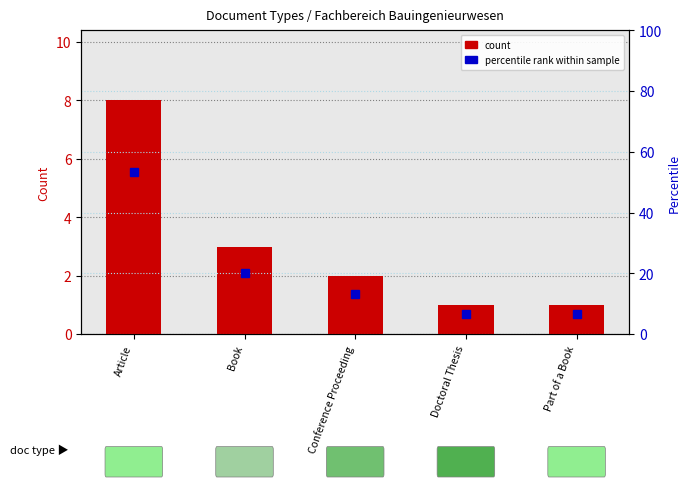

Is the value of percentile rank at Part of a Book greater than the value of count at Article?

No